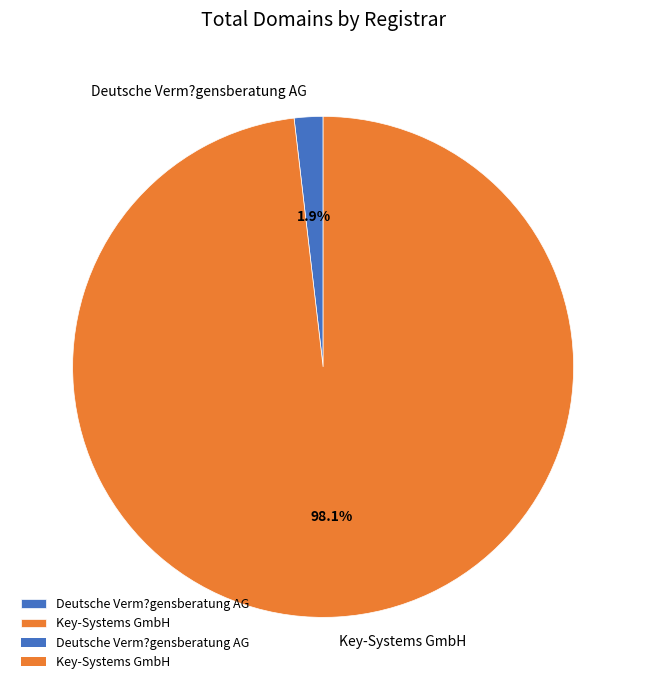

Is Key-Systems GmbH the majority of the pie?

Yes